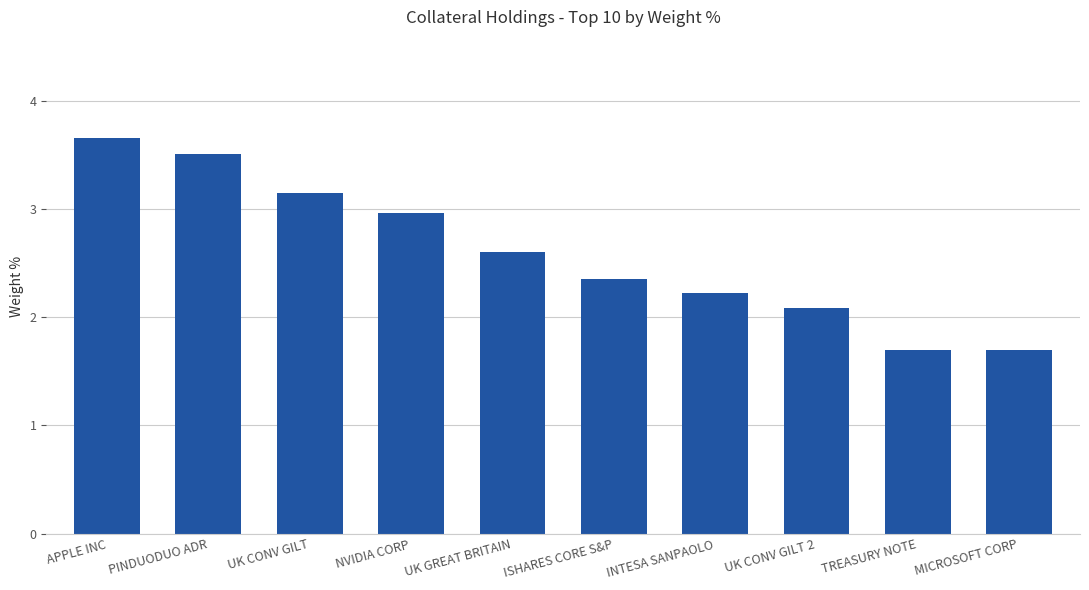

True or false: the data shows 0.8 at TREASURY NOTE.

False